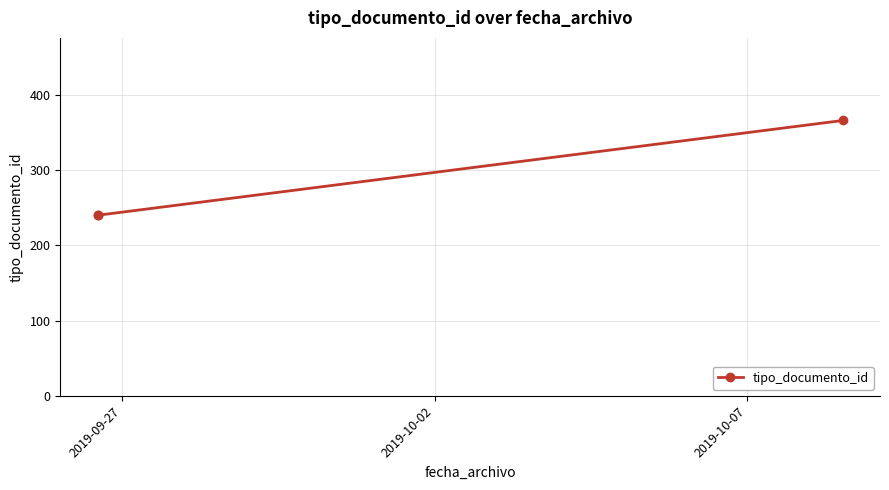

Reading left to right, list all the values displayed in this chart.

240	240	366